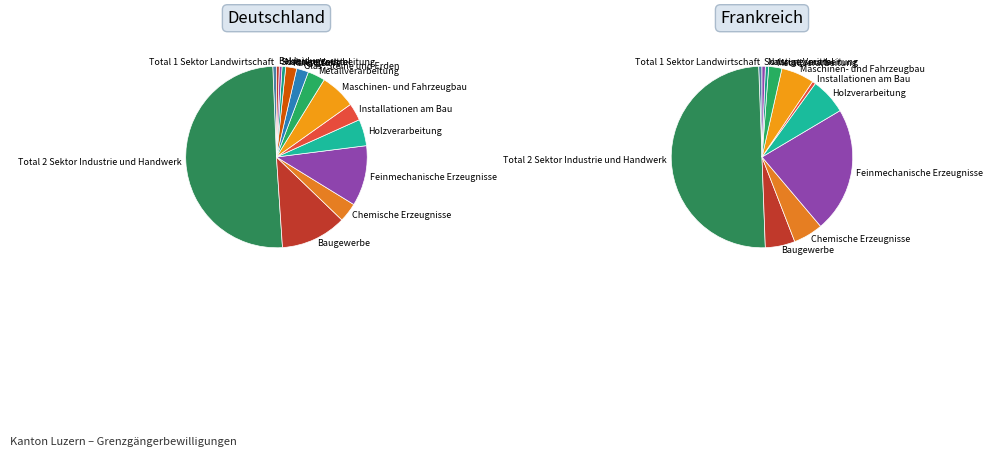

Which category has the smallest portion of the pie?

Sonstige Verarbeitung